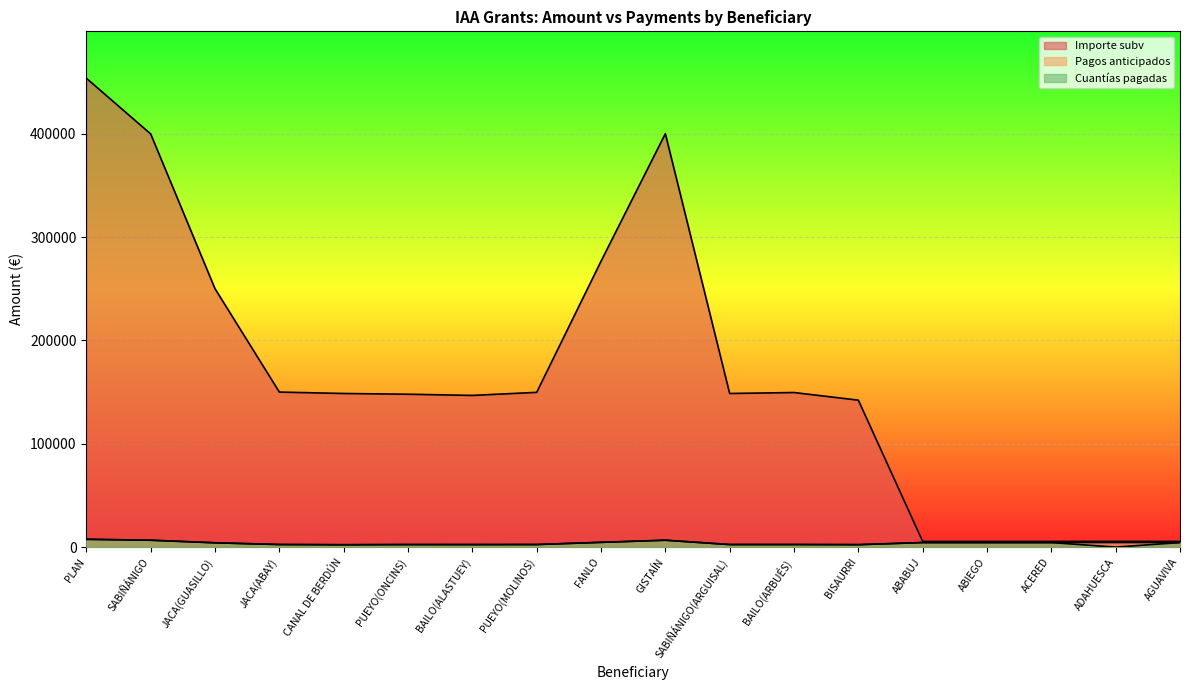

What is the difference between the second highest and minimum values in the Pagos anticipados series?

4375.8